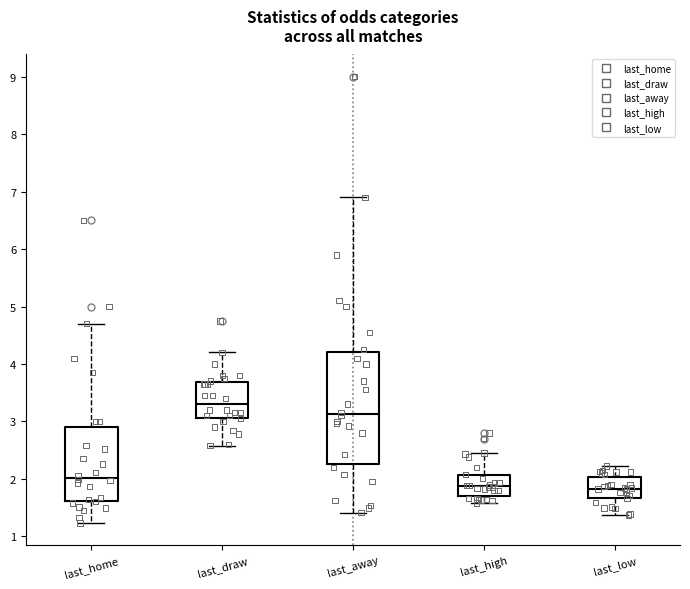

Reading left to right, read every box against the y-axis: the position of its median line, the range the box covers, and the ends of its whiskers. The values are not printed on the chart, so give them approximately, as read against the axis.

last_home: median 2.0, box 1.6 to 2.9, whiskers 1.2 to 4.7
last_draw: median 3.3, box 3.1 to 3.7, whiskers 2.6 to 4.2
last_away: median 3.1, box 2.3 to 4.2, whiskers 1.4 to 6.9
last_high: median 1.9, box 1.7 to 2.1, whiskers 1.6 to 2.5
last_low: median 1.8, box 1.7 to 2.0, whiskers 1.4 to 2.2